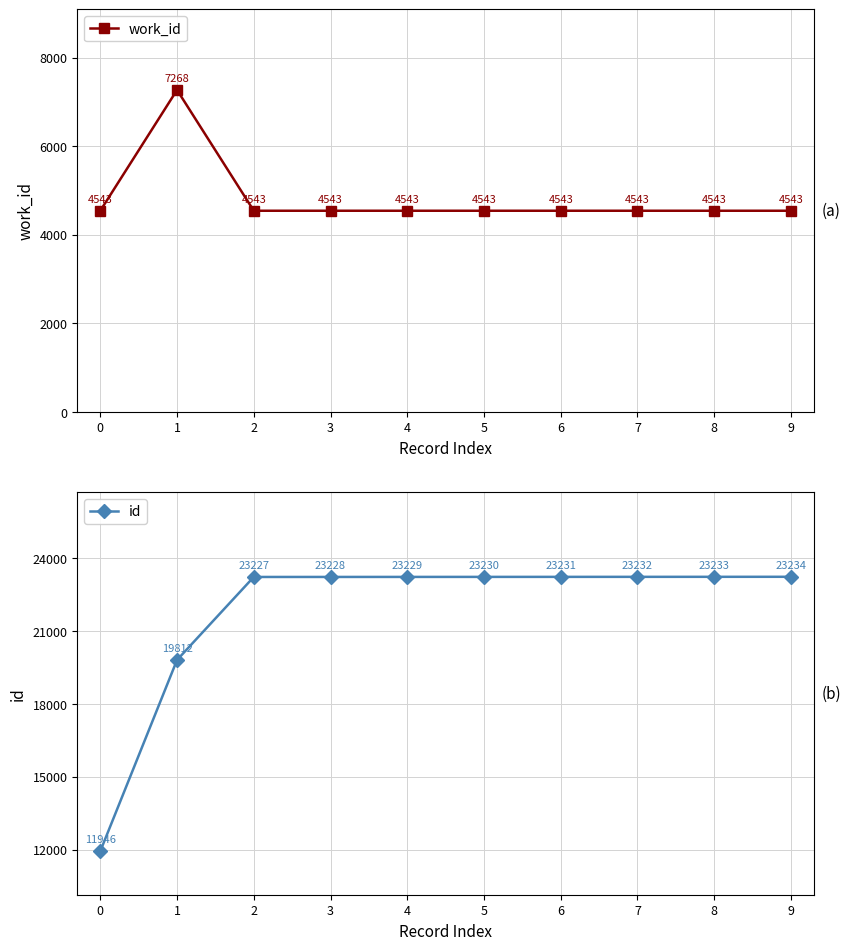

Is the value of id at 3 greater than the value of work_id at 7?

Yes